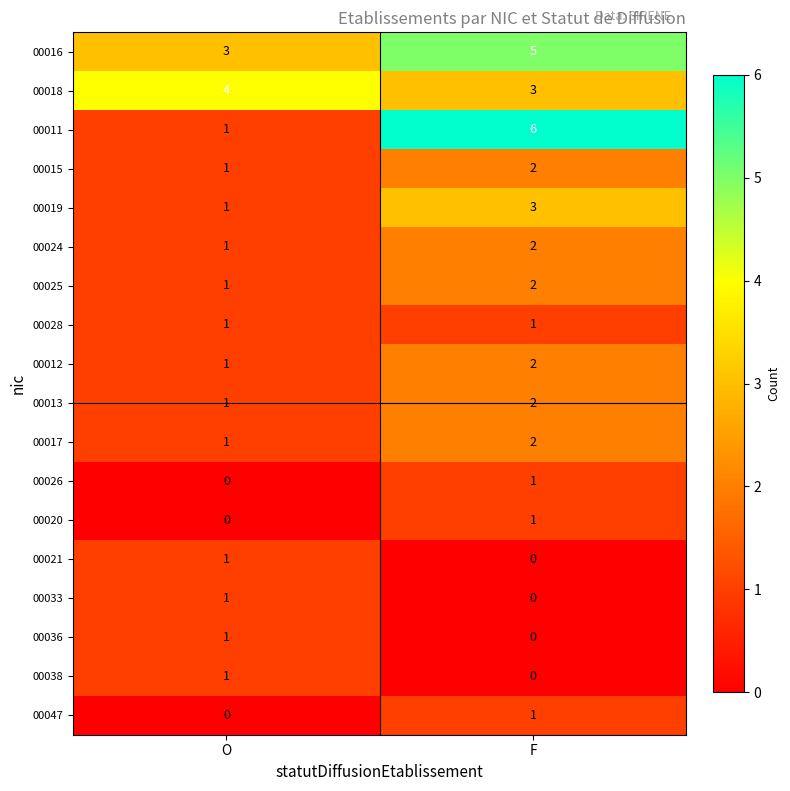

Is it true that 00028 equals 0 at F?

False